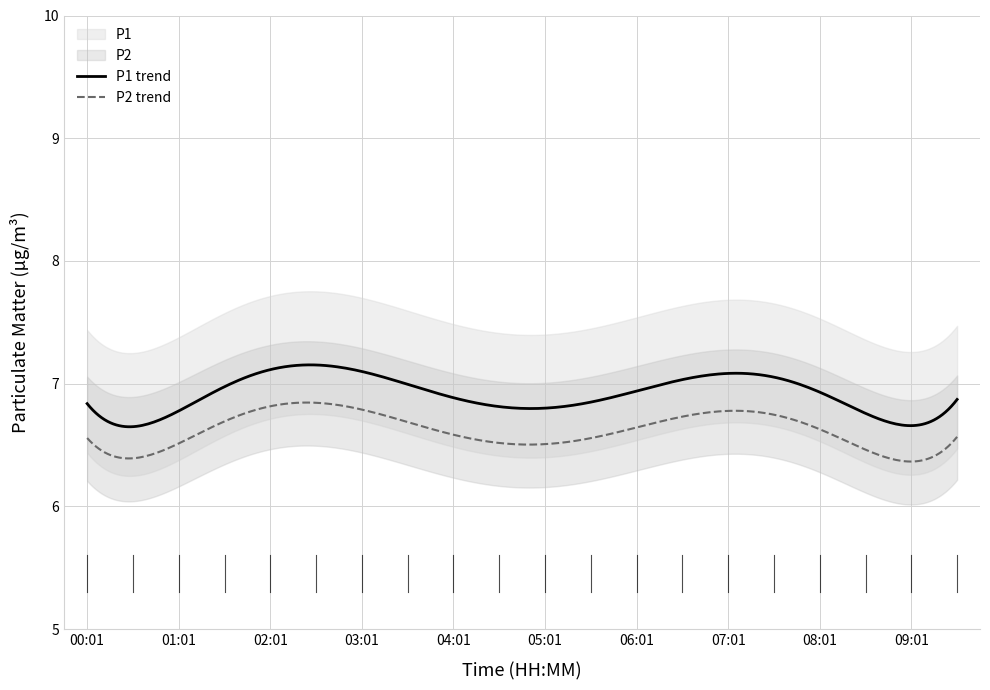

Where is the first local minimum for P2?

00:31